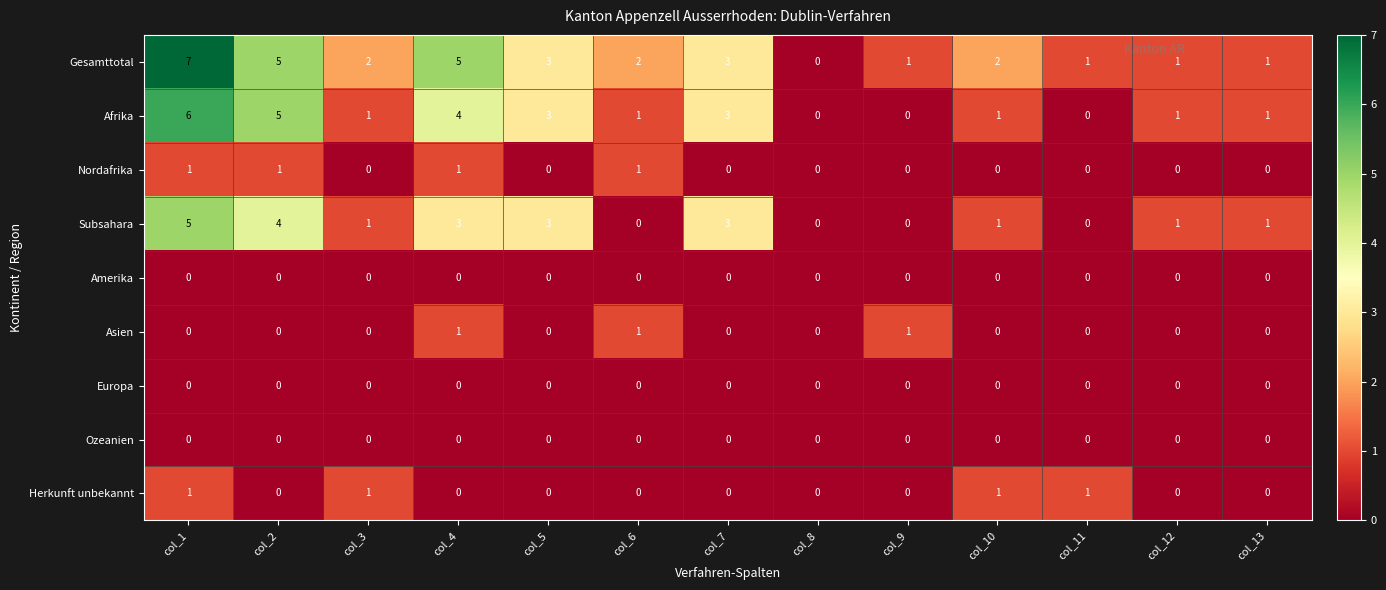

Which series has the widest spread of values?

Gesamttotal